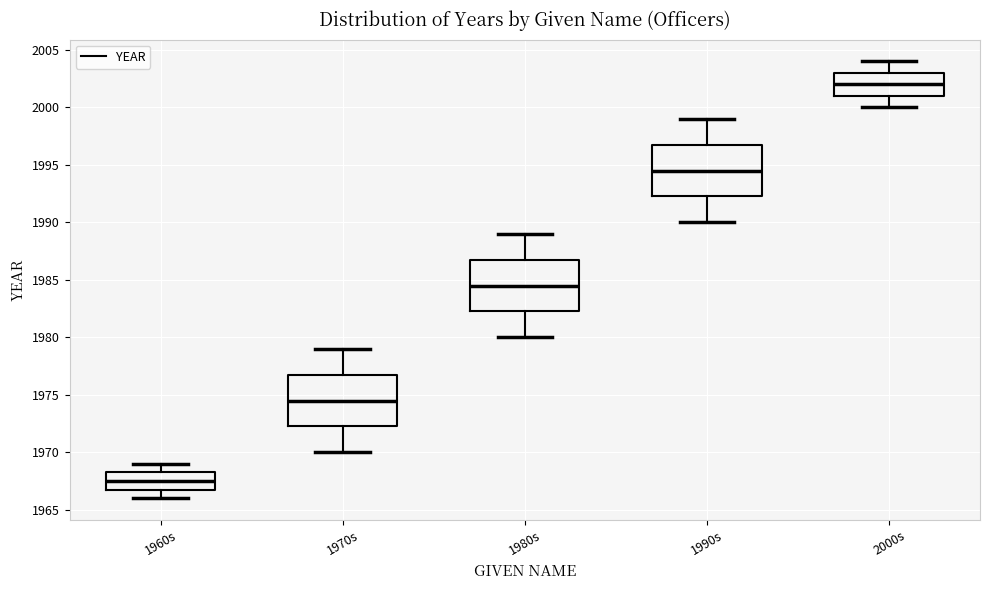

Reading left to right, read every box against the y-axis: the position of its median line, the range the box covers, and the ends of its whiskers. The values are not printed on the chart, so give them approximately, as read against the axis.

1960s: median 1967.5, box 1967.0 to 1968.5, whiskers 1966.0 to 1969.0
1970s: median 1974.5, box 1972.5 to 1977.0, whiskers 1970.0 to 1979.0
1980s: median 1984.5, box 1982.5 to 1987.0, whiskers 1980.0 to 1989.0
1990s: median 1994.5, box 1992.5 to 1997.0, whiskers 1990.0 to 1999.0
2000s: median 2002.0, box 2001.0 to 2003.0, whiskers 2000.0 to 2004.0